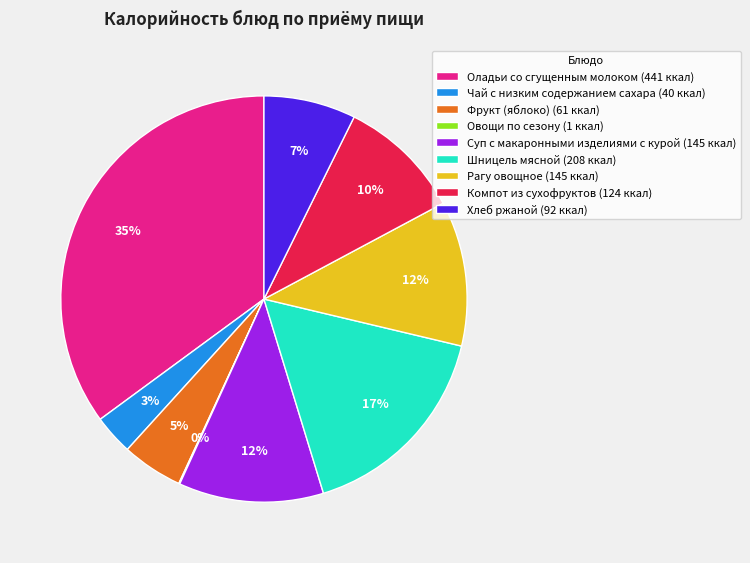

True or false: Фрукт (яблоко) (61 ккал) accounts for 5% of the total.

True